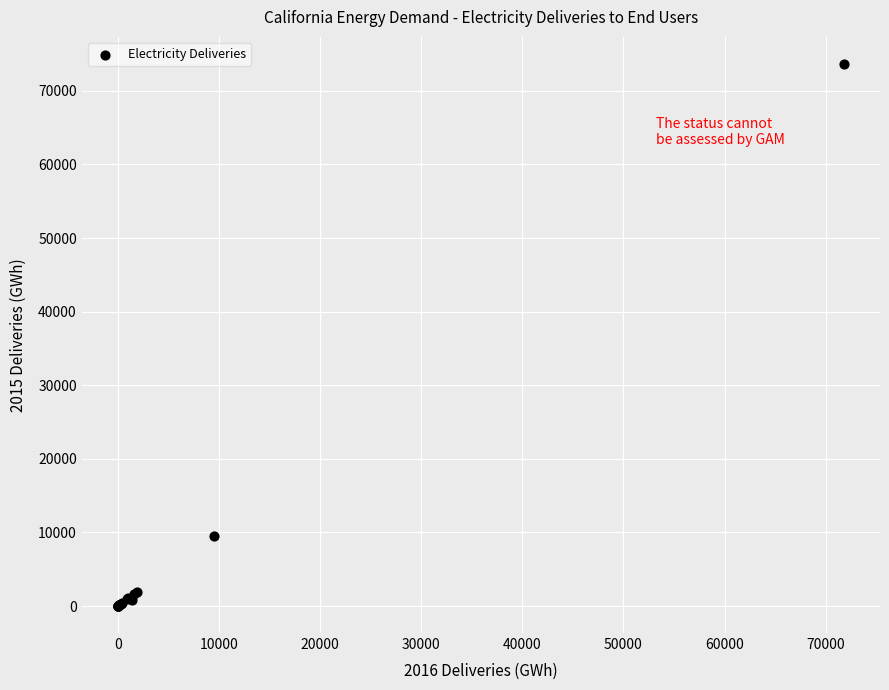

What Y value in the scatter plot is closest to 36836?

9520